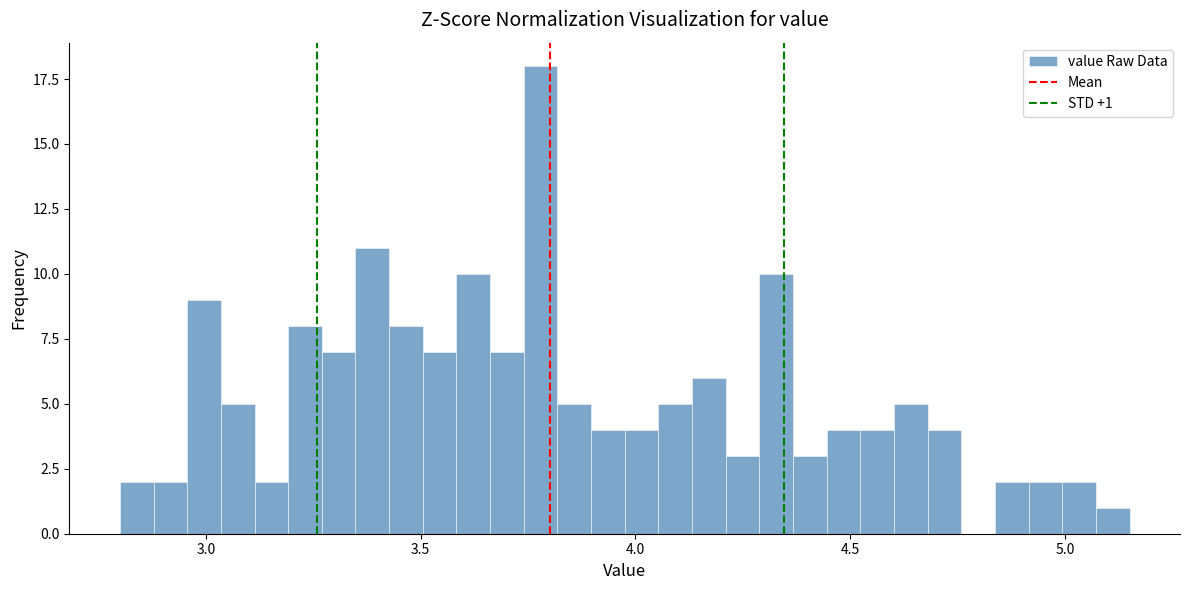

Read against the x-axis, roughly where is the centre of the tallest bar?

3.80